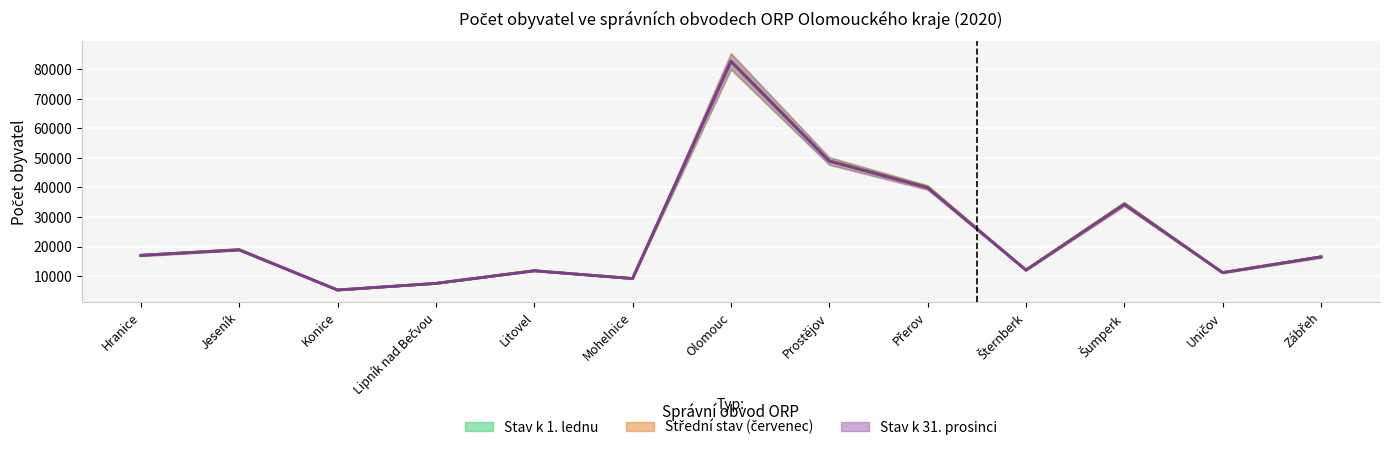

At which category does Střed (prosinec) reach its first local valley?

Konice